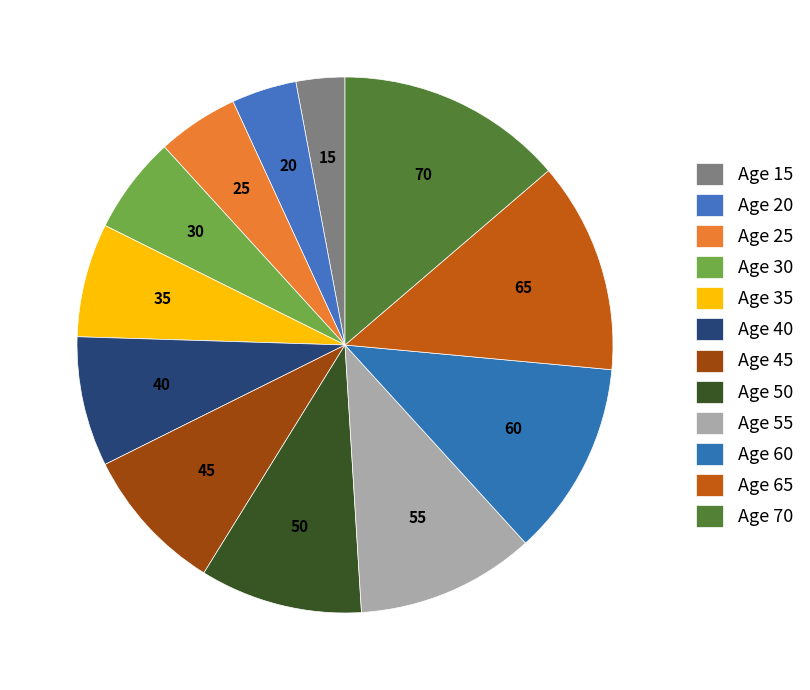

Which has a higher value, Age 70 or Age 20?

Age 70